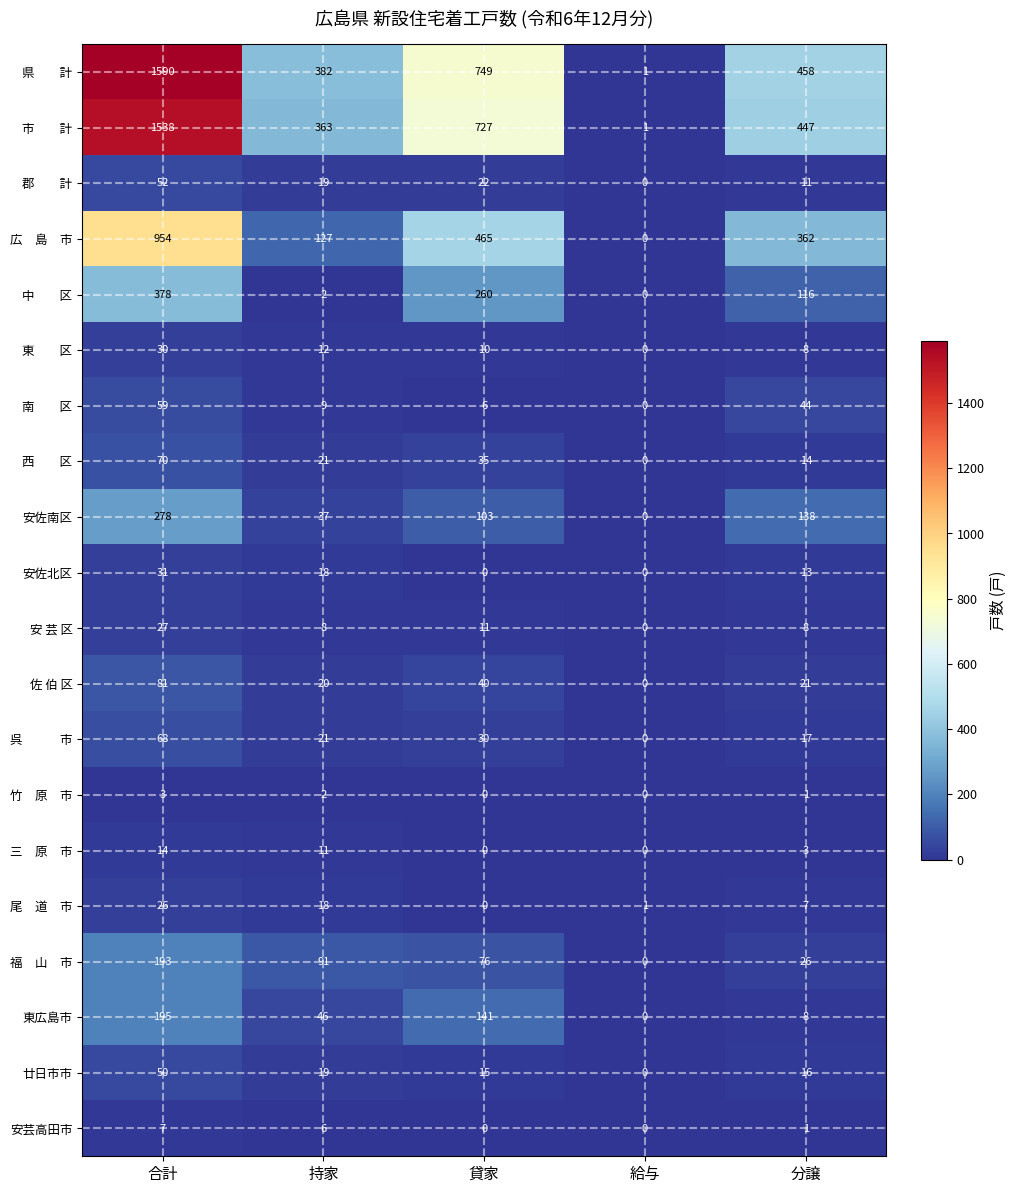

What is the spread (max minus min) of values at 貸家?

749